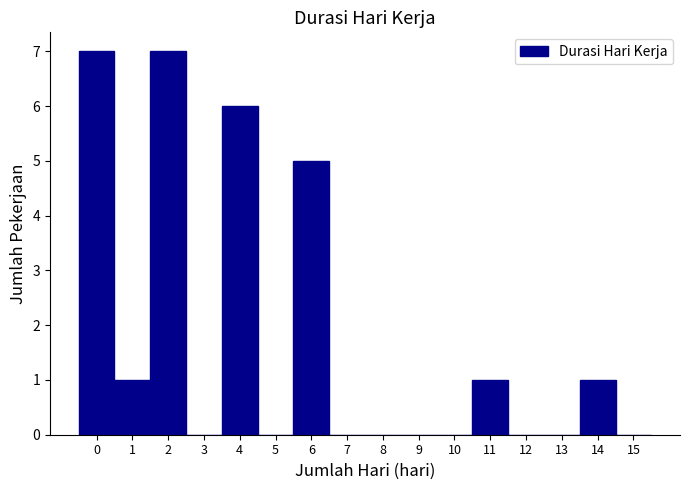

Reading right to left, what are all the values shown in this chart?

15=0	14=1	13=0	12=0	11=1	10=0	9=0	8=0	7=0	6=5	5=0	4=6	3=0	2=7	1=1	0=7